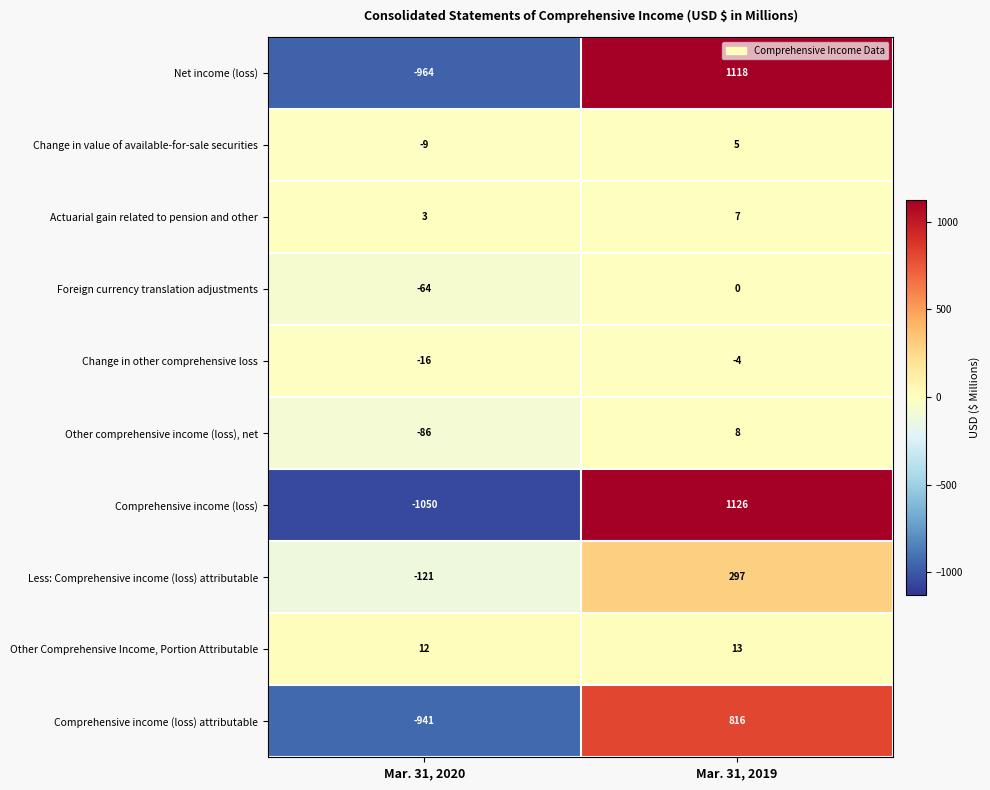

Is the value of Other comprehensive income (loss), net at Mar. 31, 2019 greater than the value of Less: Comprehensive income (loss) attributable at Mar. 31, 2020?

Yes